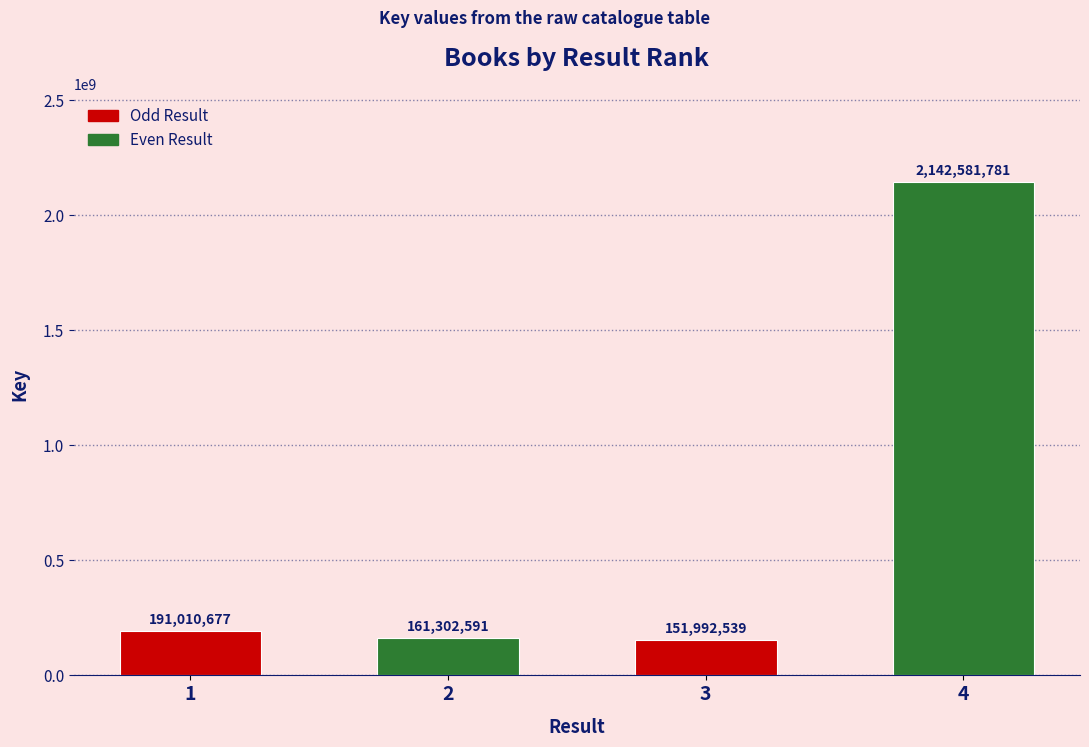

What value does the data have at 2, to the nearest 50?

161302600